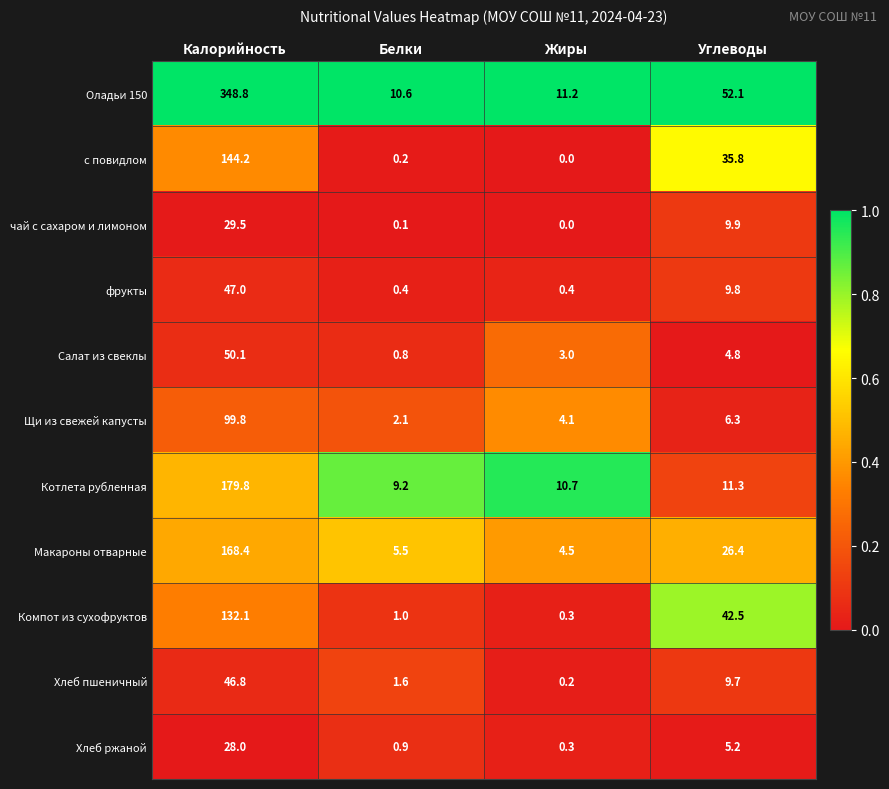

Which series has the largest range (max minus min)?

Оладьи 150